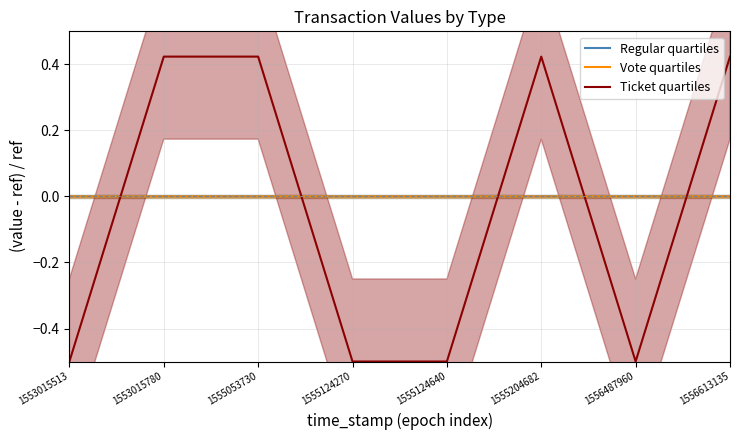

What is the spread (max minus min) of values at 1555124270?

0.5